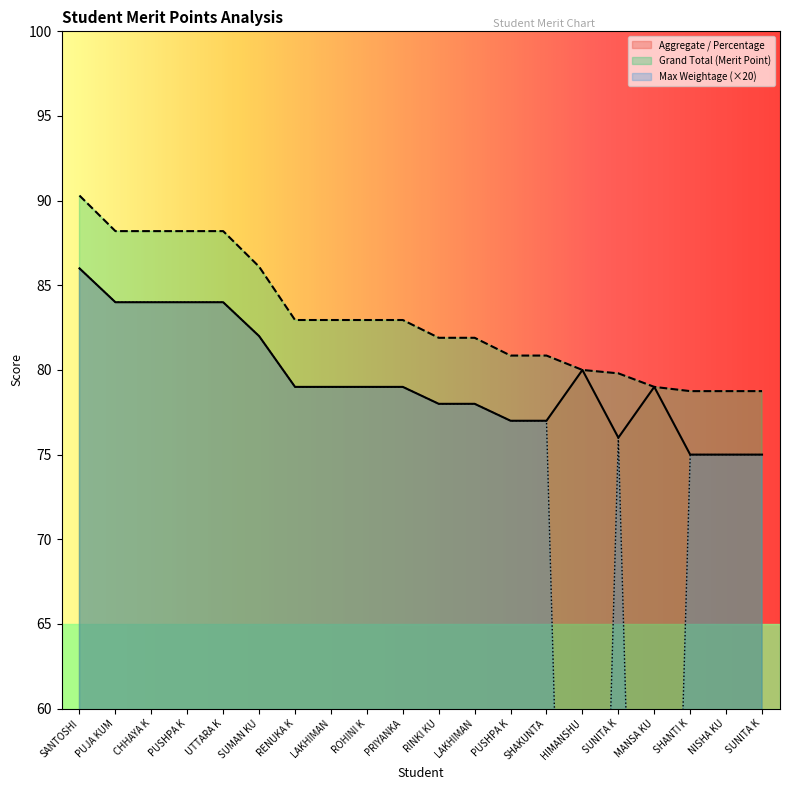

What is the label of the 14th point from the right?

RENUKA K